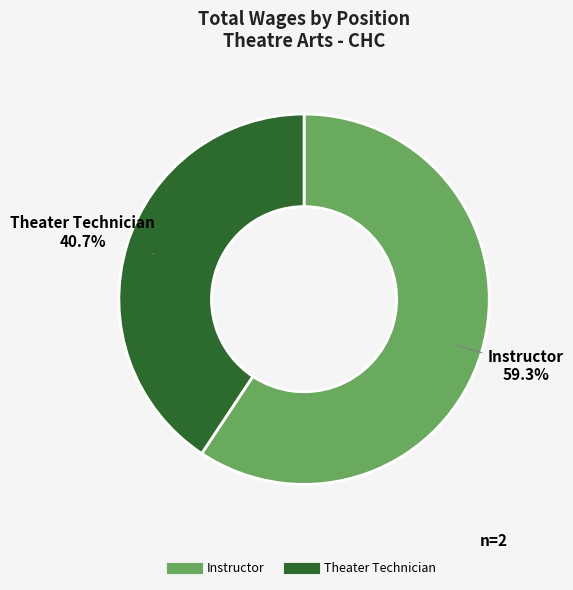

Which has a higher value, Instructor or Theater Technician?

Instructor